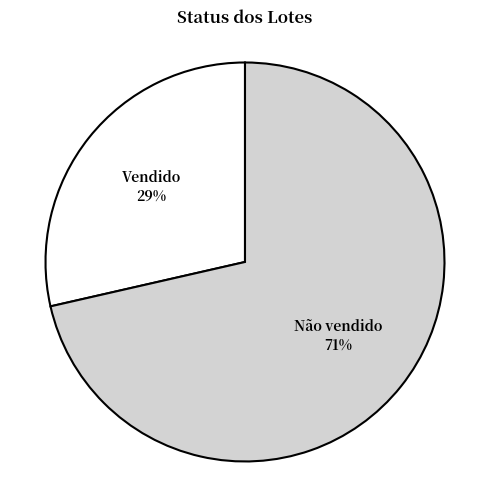

Which has a higher value, Vendido or Não vendido?

Não vendido